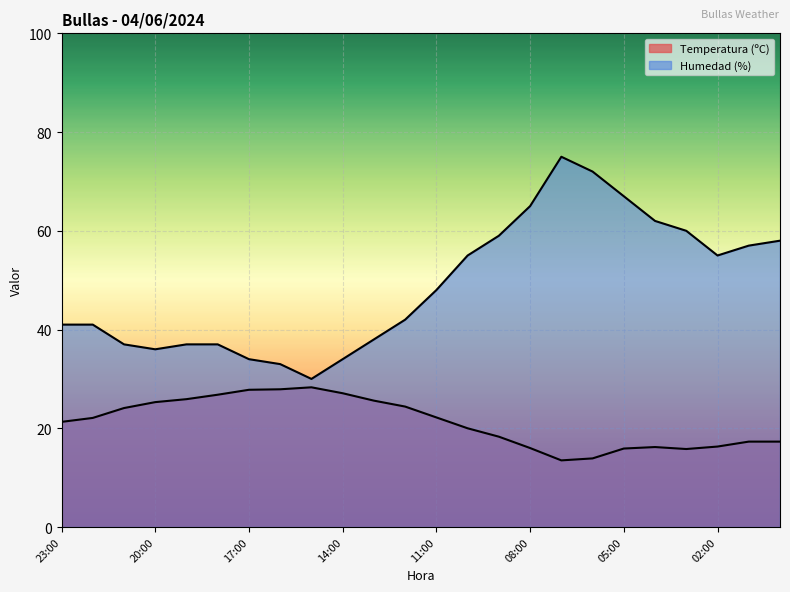

Is the value of Temperatura (ºC) at 14:00 greater than the value of Humedad (%) at 16:00?

No